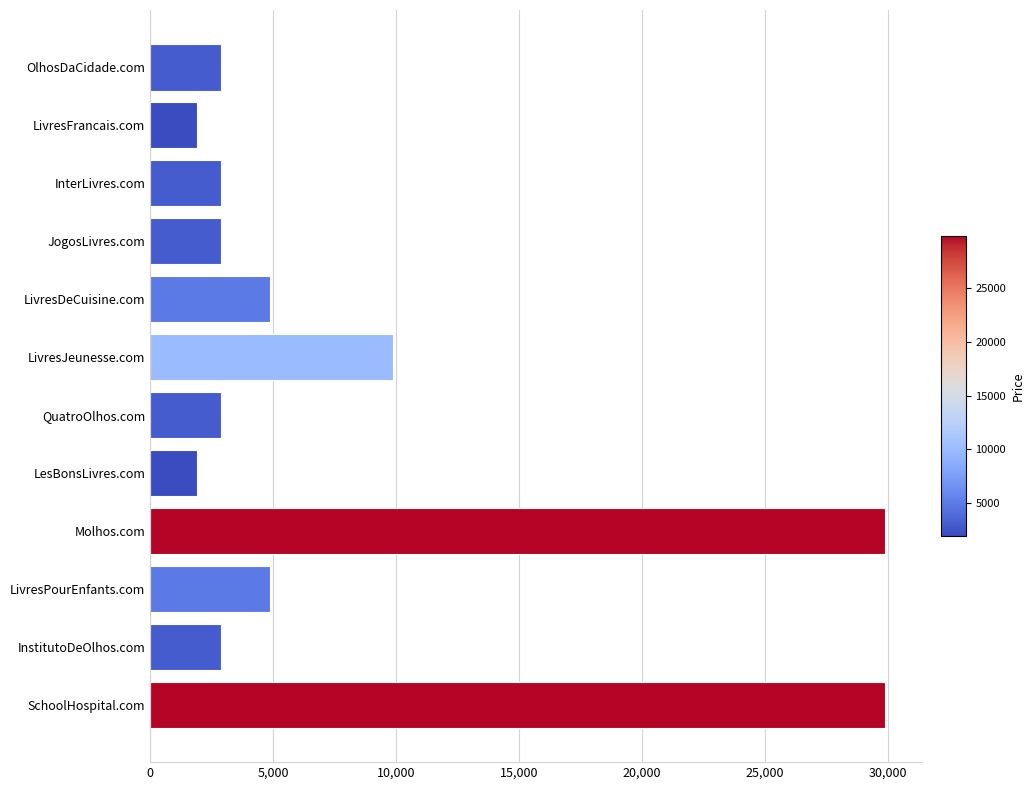

What is the sum of the values at LivresDeCuisine.com and InterLivres.com?

7776